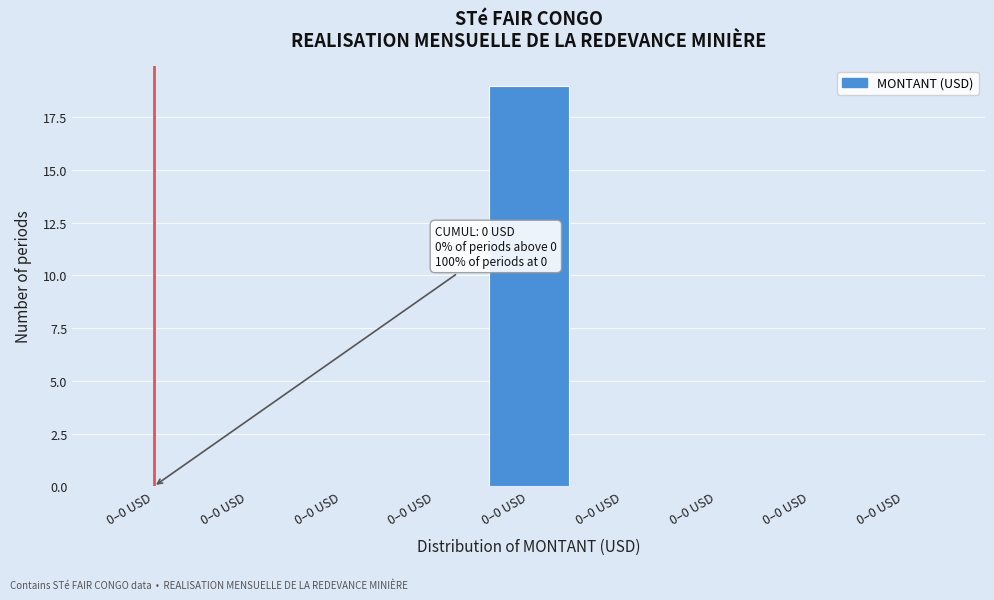

Are the bars horizontal?

No